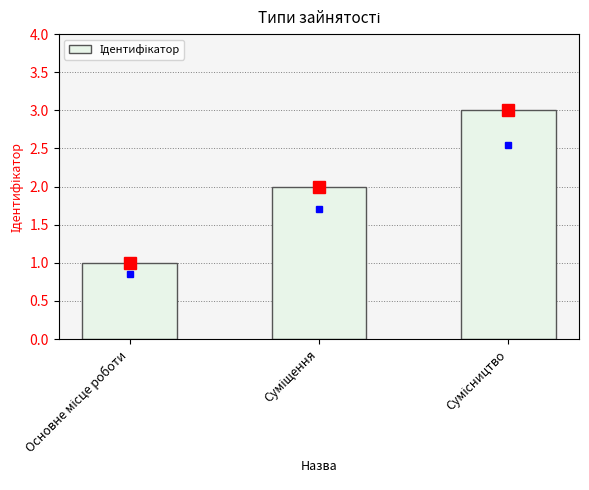

Reading left to right, transcribe all the data shown in this chart.

1	2	3